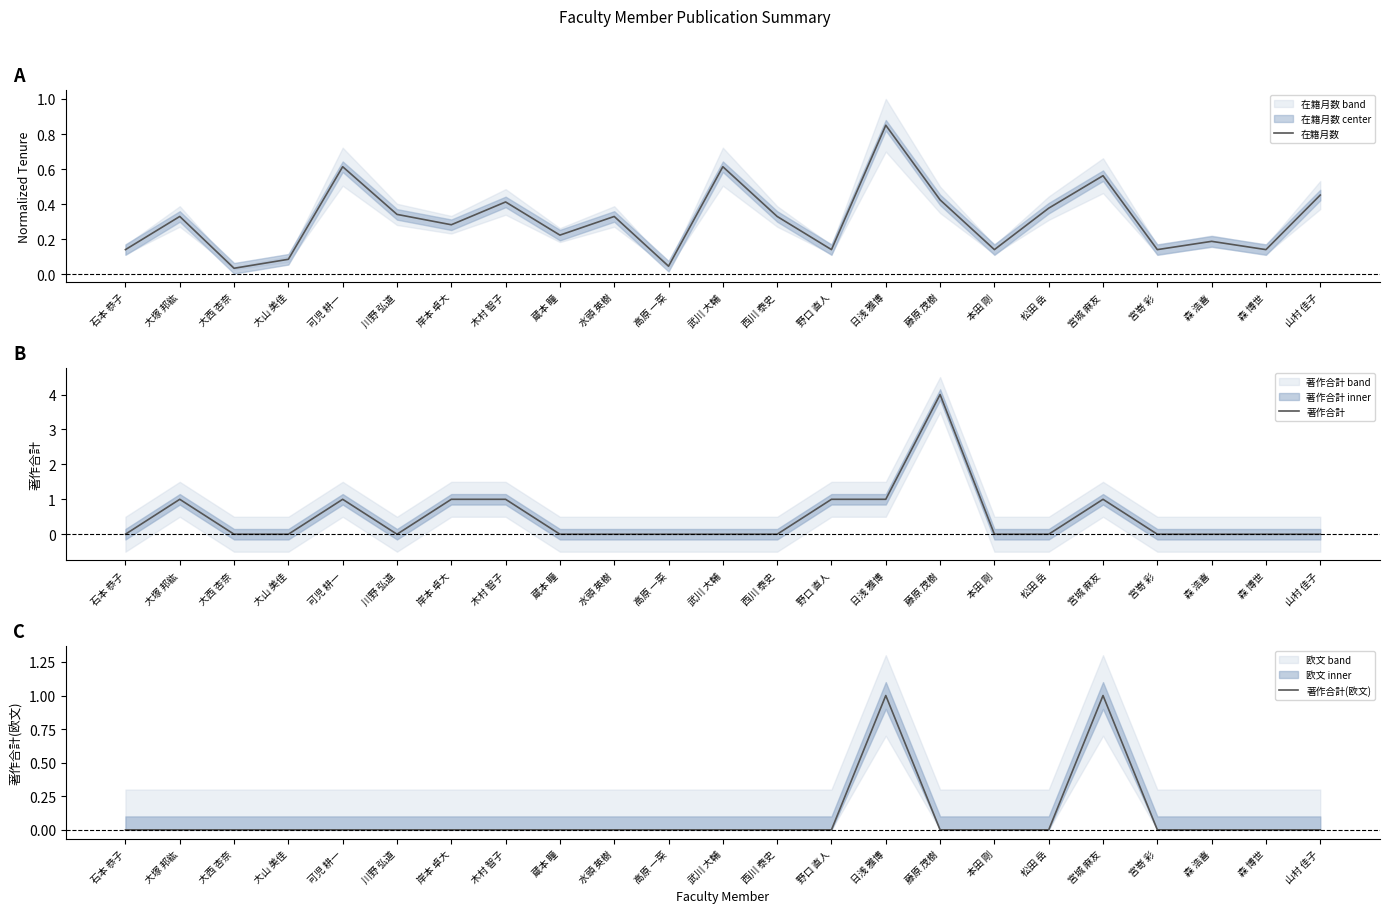

At how many categories does at least one series exceed 2?

1